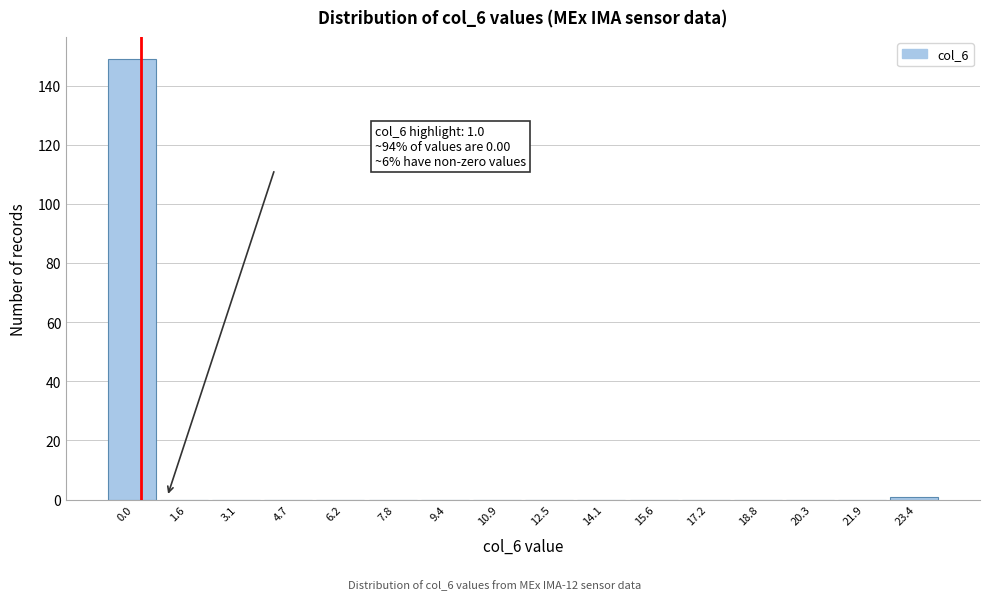

Reading left to right, extract all data points from this chart.

0.0=149	1.6=0	3.1=0	4.7=0	6.2=0	7.8=0	9.4=0	10.9=0	12.5=0	14.1=0	15.6=0	17.2=0	18.8=0	20.3=0	21.9=0	23.4=1